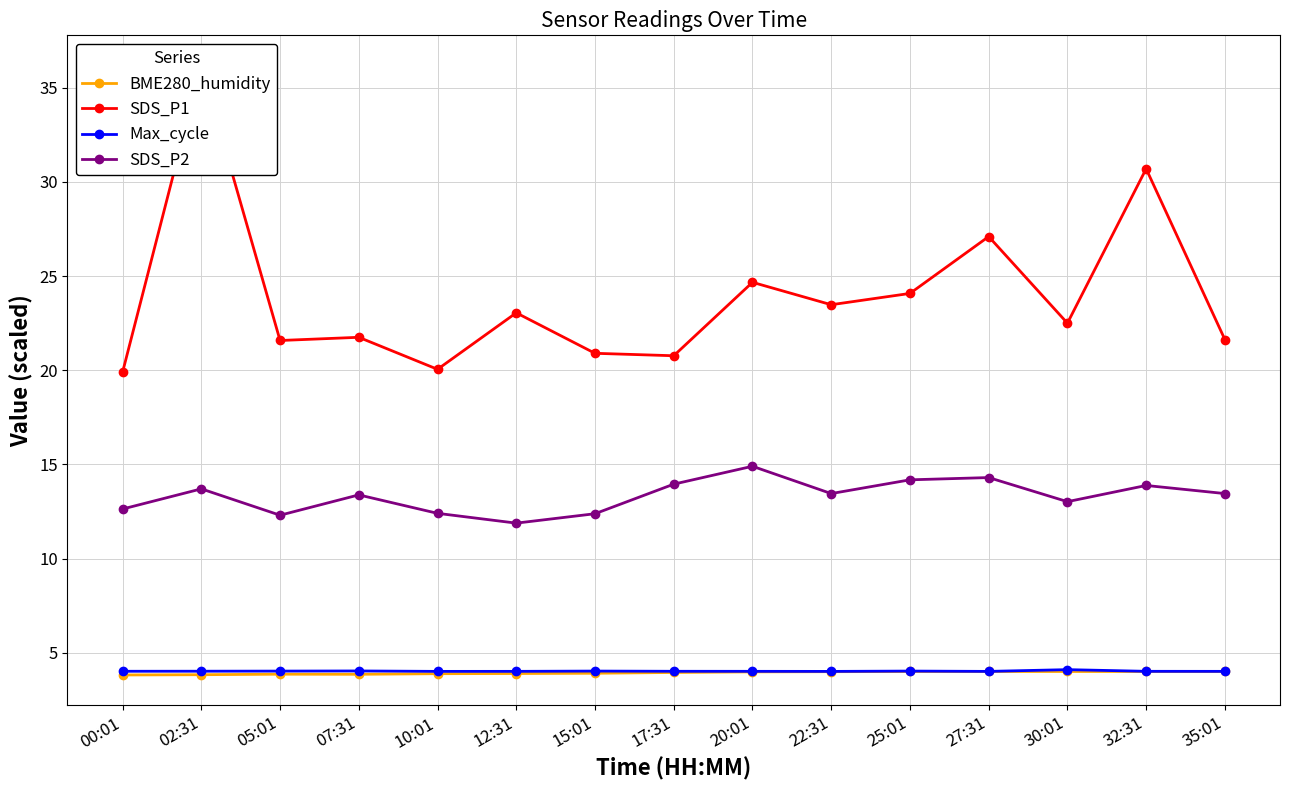

At how many categories does at least one series exceed 9?

15